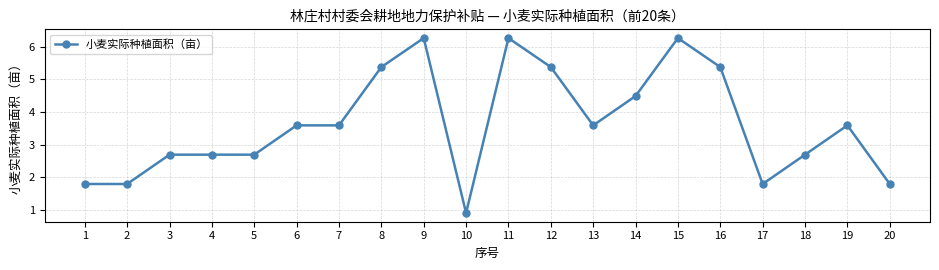

True or false: the data shows 1.8 at 17.

True